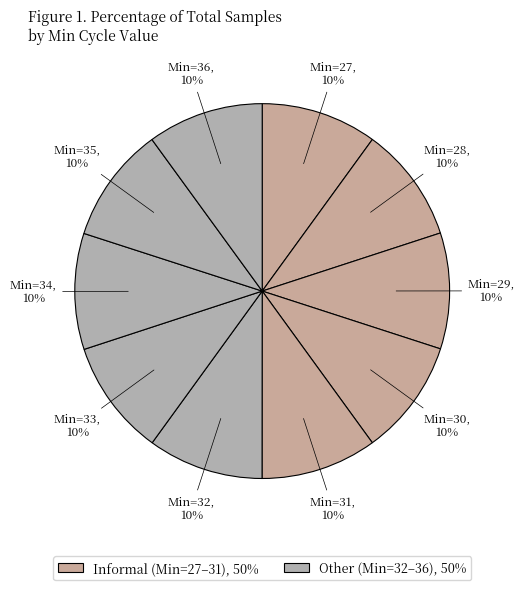

How many segments does this pie chart have?

10